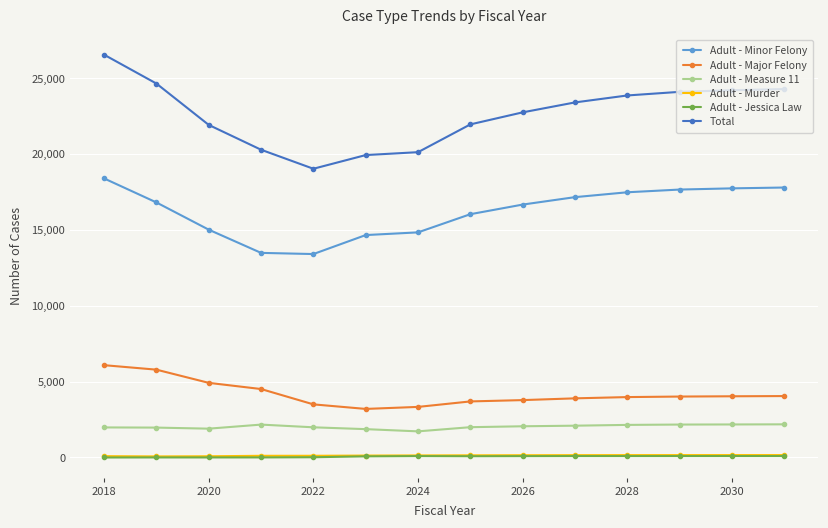

What is the lowest value of the Adult - Major Felony series?

3202.0